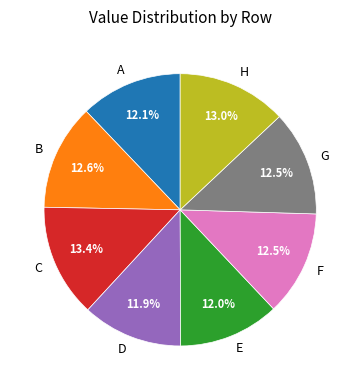

Approximately how many times larger is the value at G compared to F?

1.0